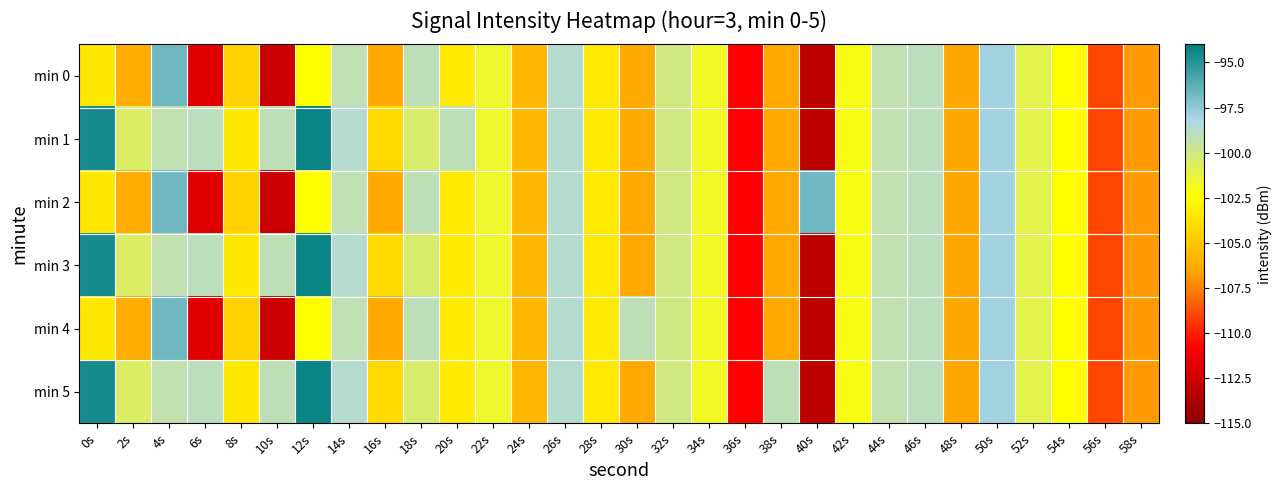

What is the difference between the highest and lowest values at 2s?

5.6